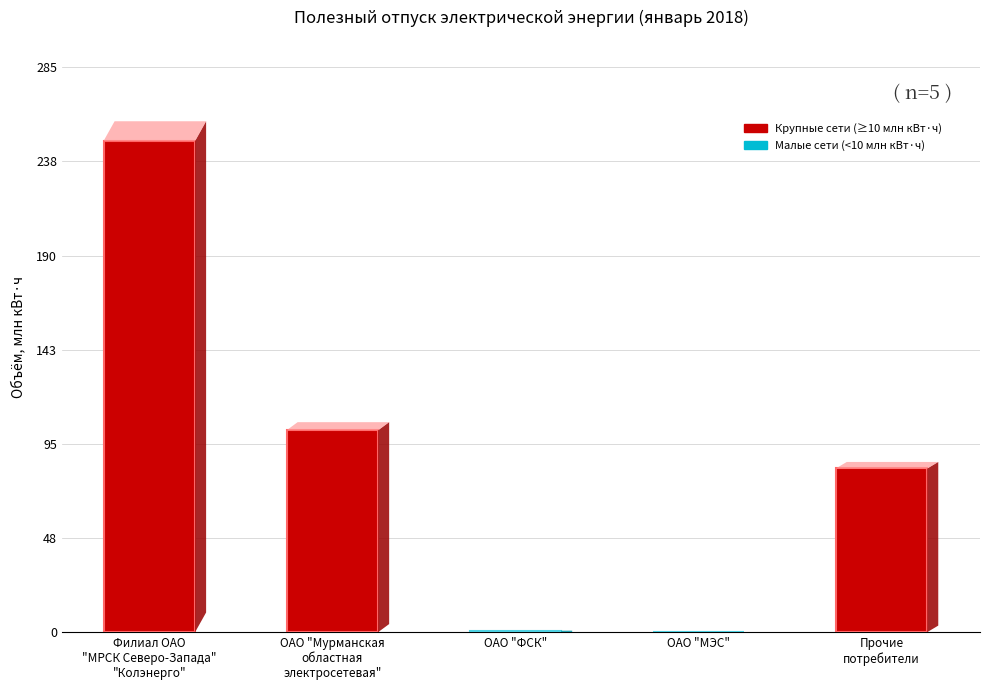

The chart shows a value of 0.0 at ОАО "МЭС". True or false?

True